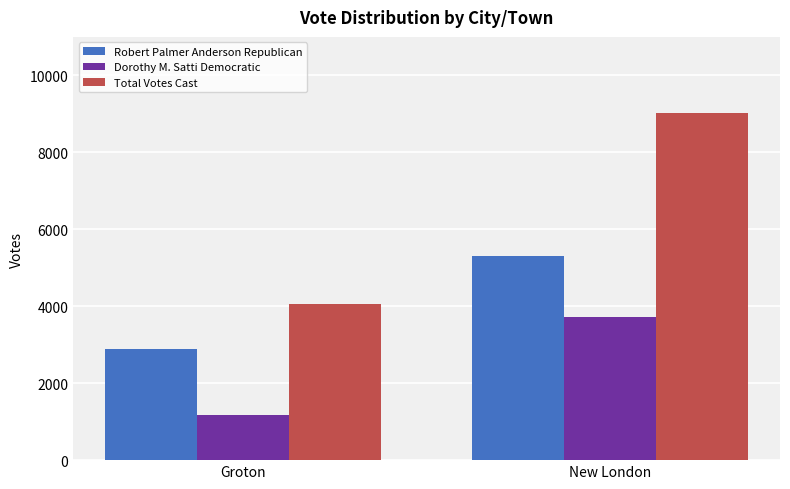

At which label does Robert Palmer Anderson Republican reach its peak?

New London